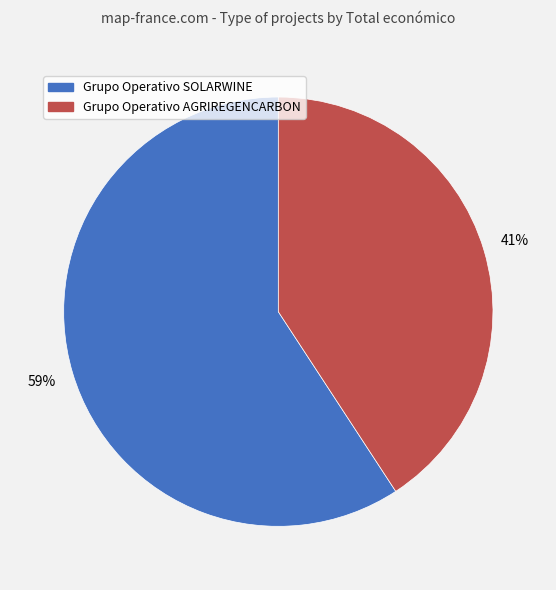

Which slice is the largest?

Grupo Operativo SOLARWINE